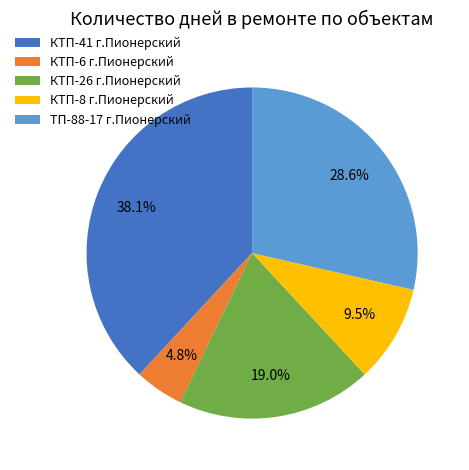

What is the largest slice in the pie chart?

КТП-41 г.Пионерский